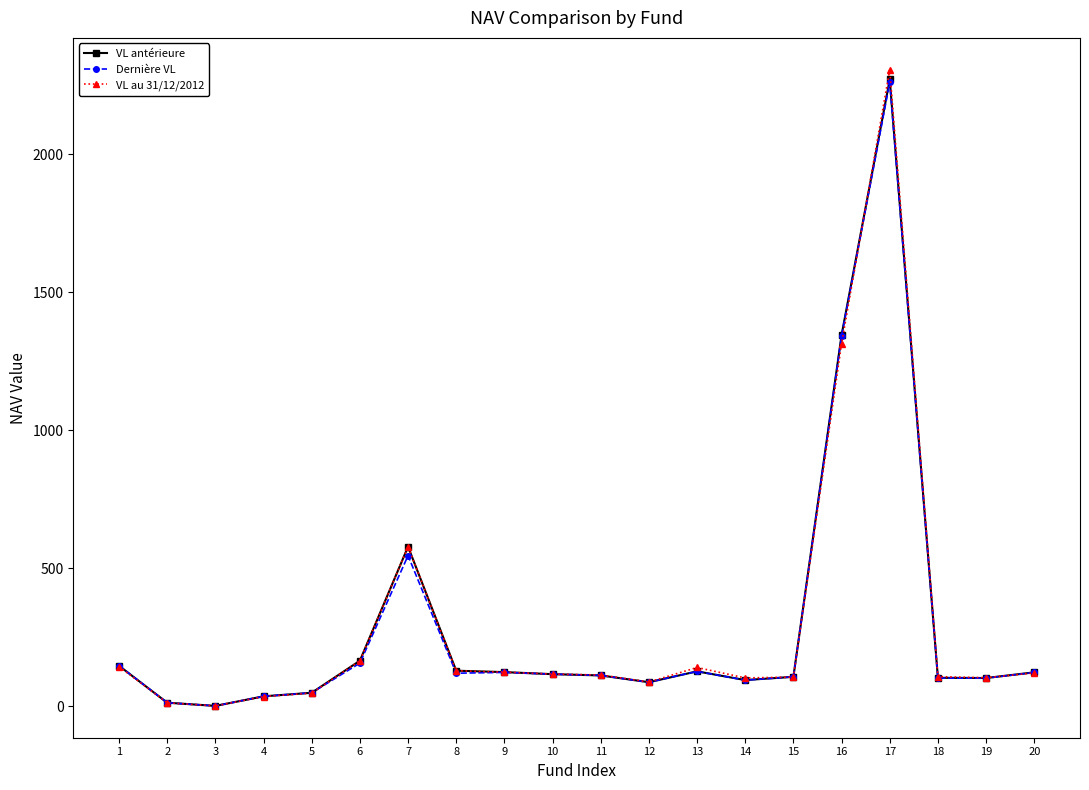

Read the VL antérieure value at 18.

103.1